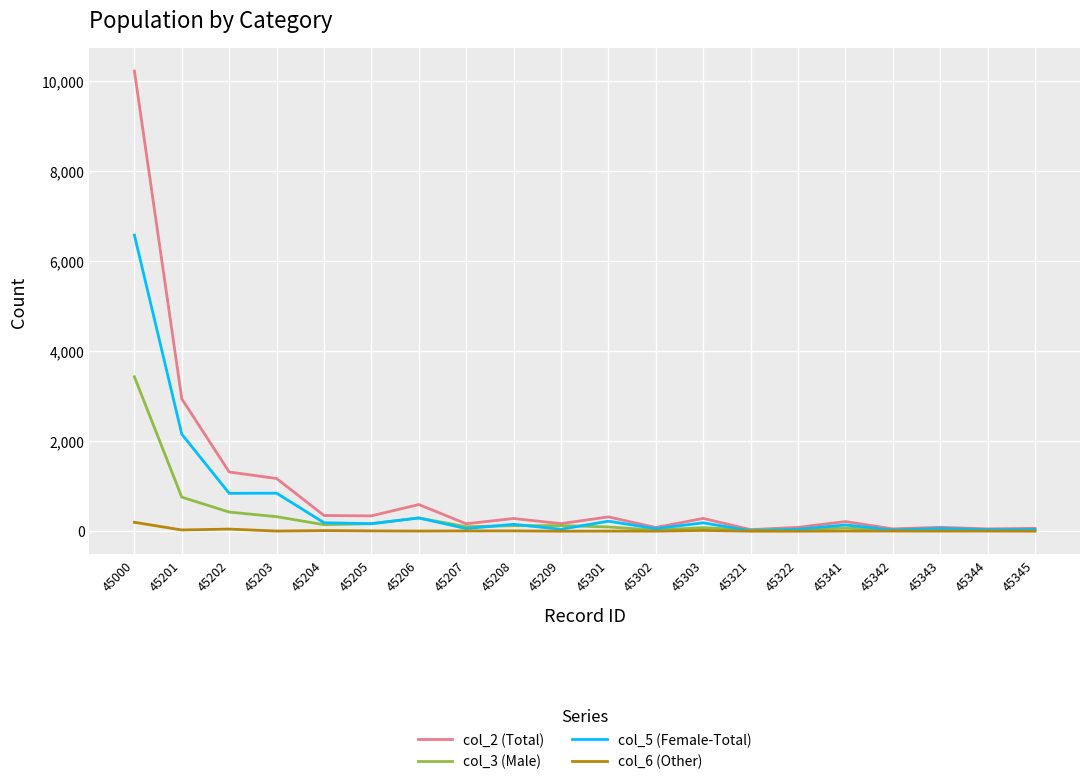

What is the highest value of the col_3 (Male) series?

3429